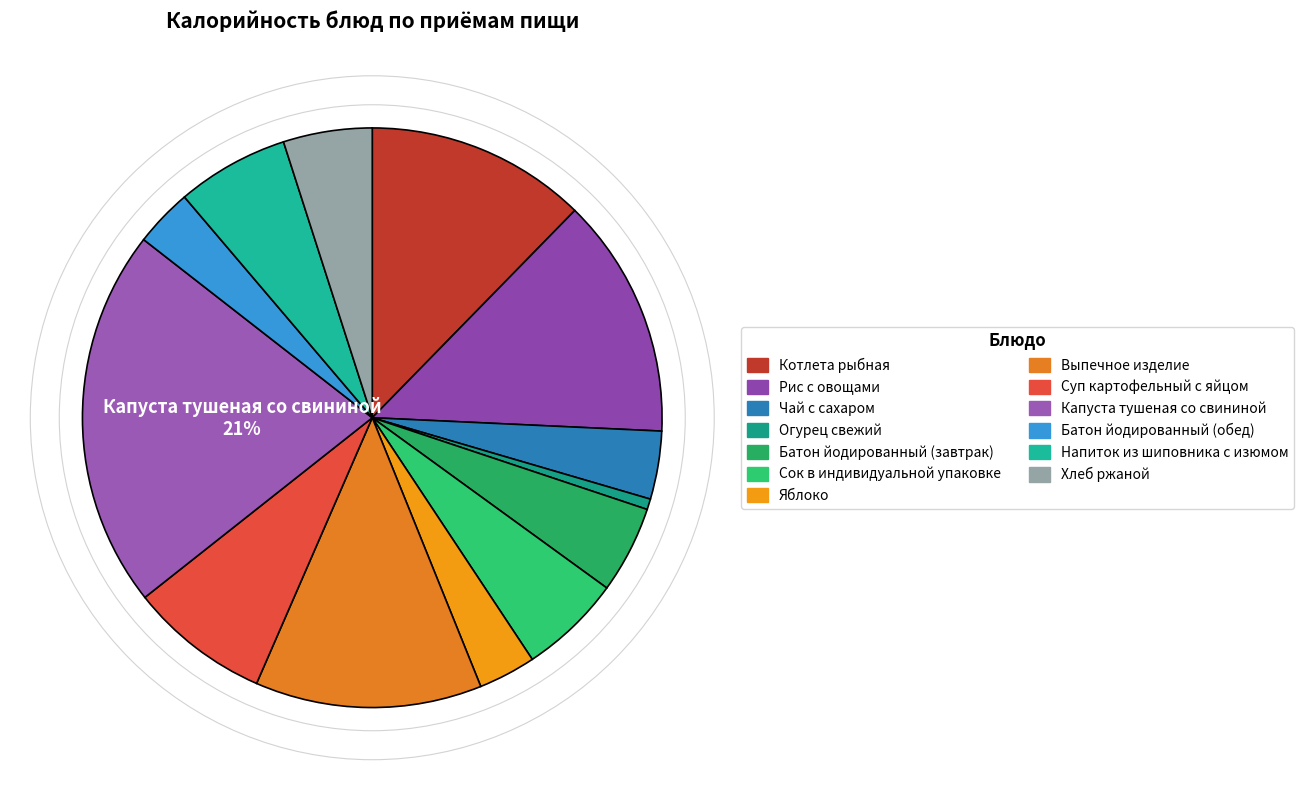

What percentage is the Огурец свежий slice, to the nearest percent?

1%